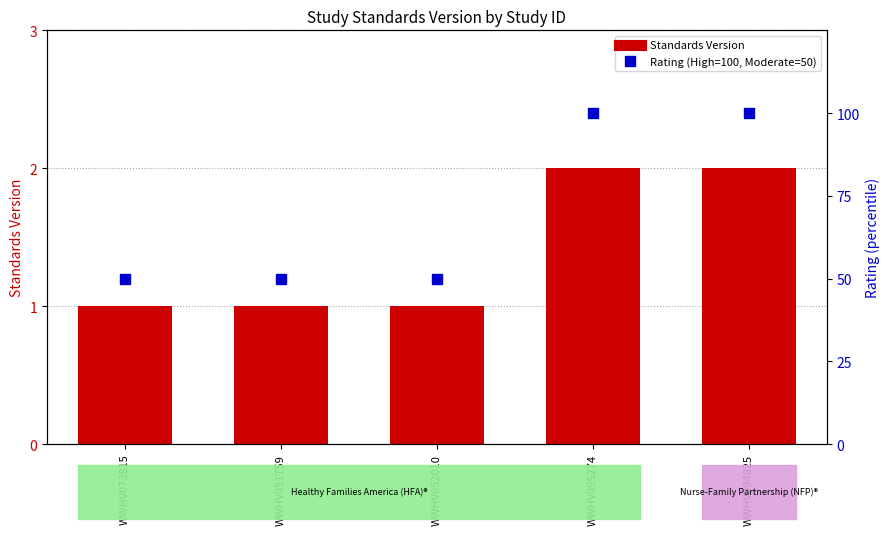

What is the minimum value shown in the chart?

1